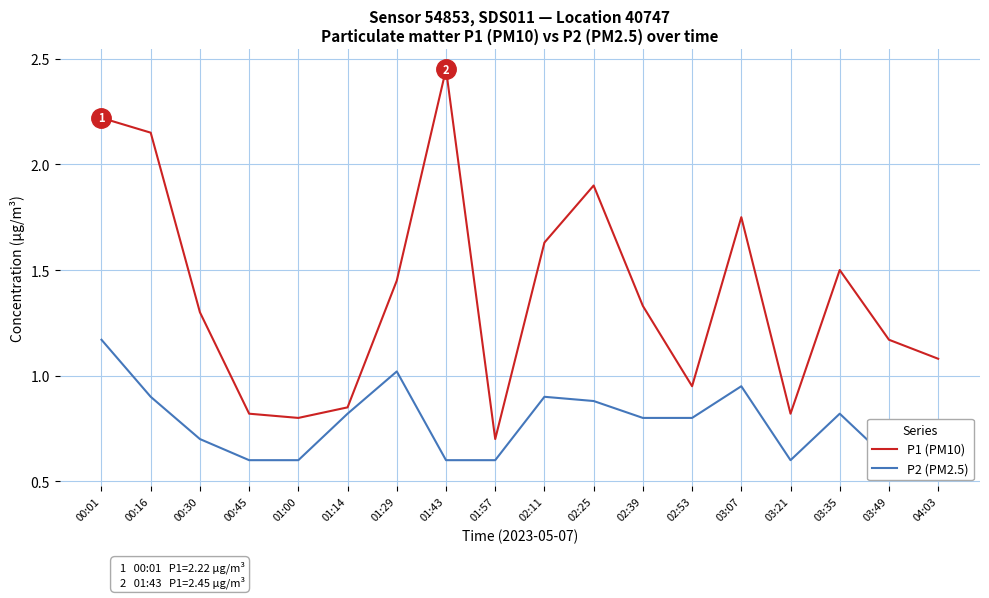

What is the average value of the P1 (PM10) series?

1.4